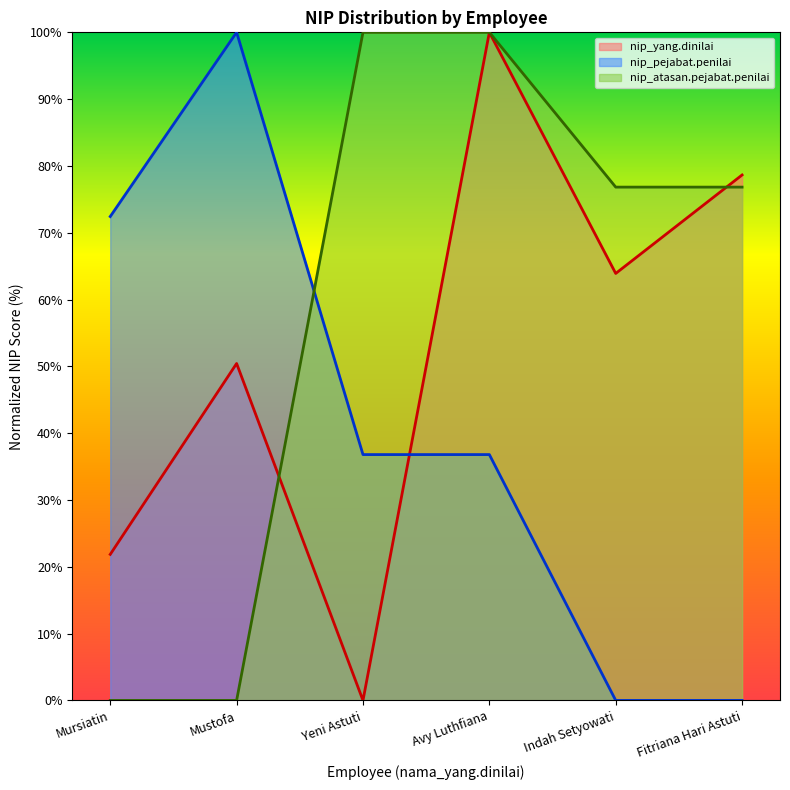

True or false: nip_yang.dinilai has a value of -65.5 at Yeni Astuti.

False